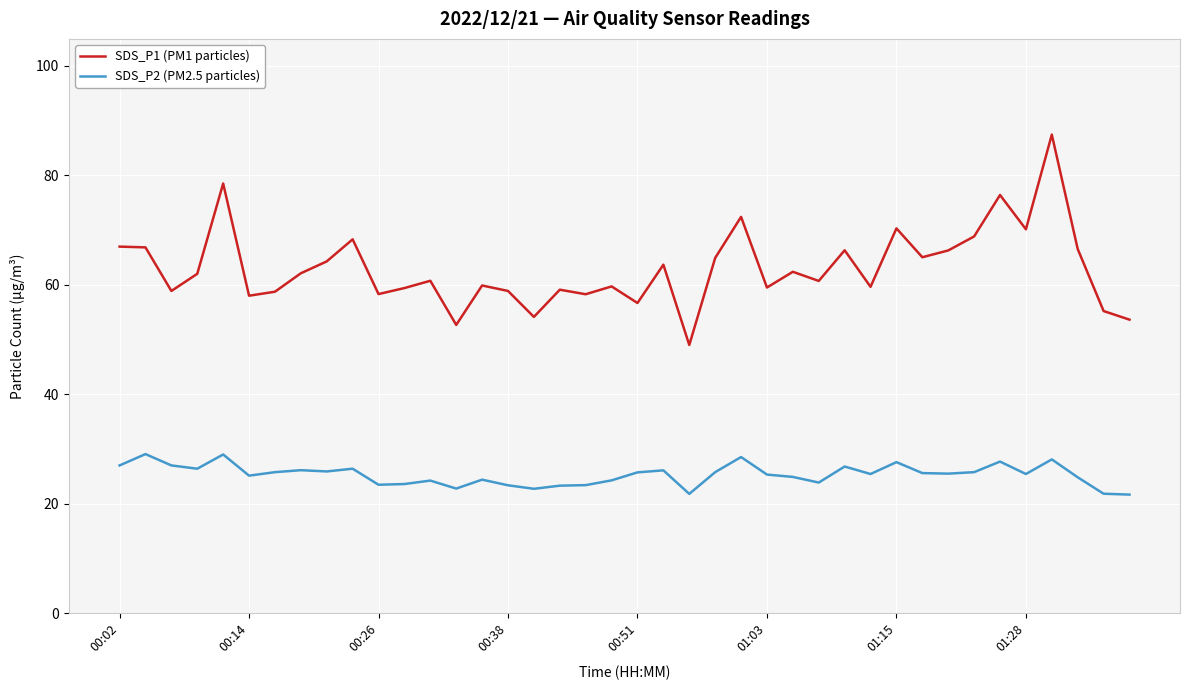

What is the sum of all SDS_P1 (PM1 particles) values?

2520.5